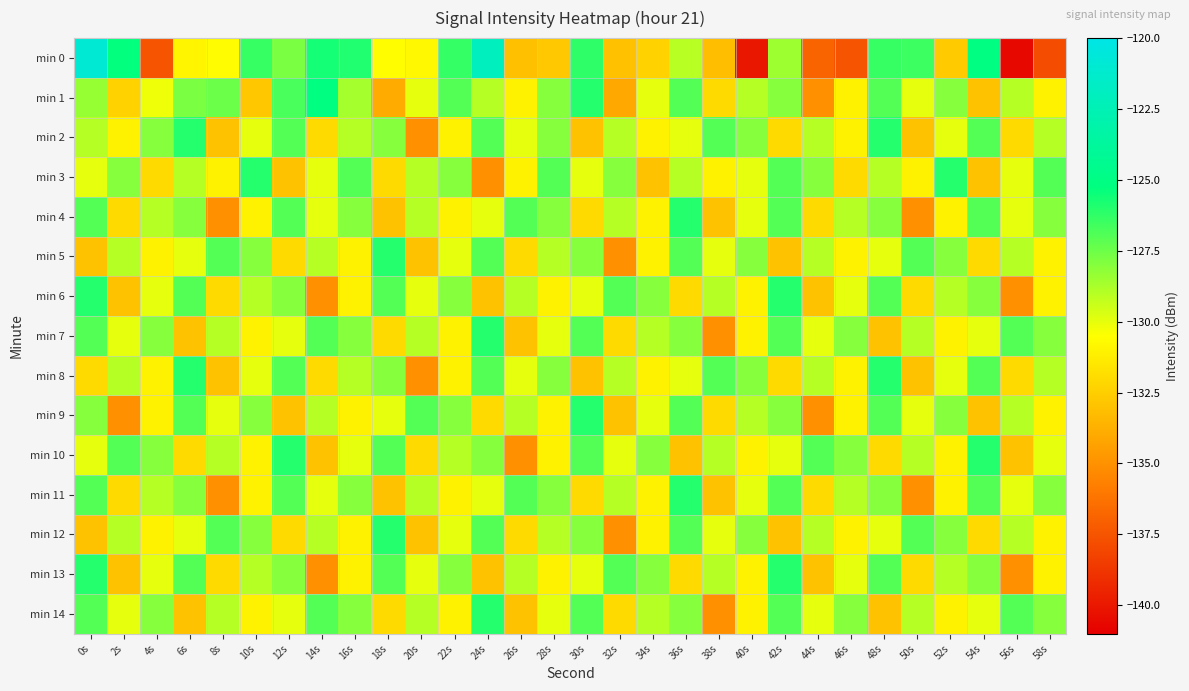

At which category is the sum across all series the highest?

0s